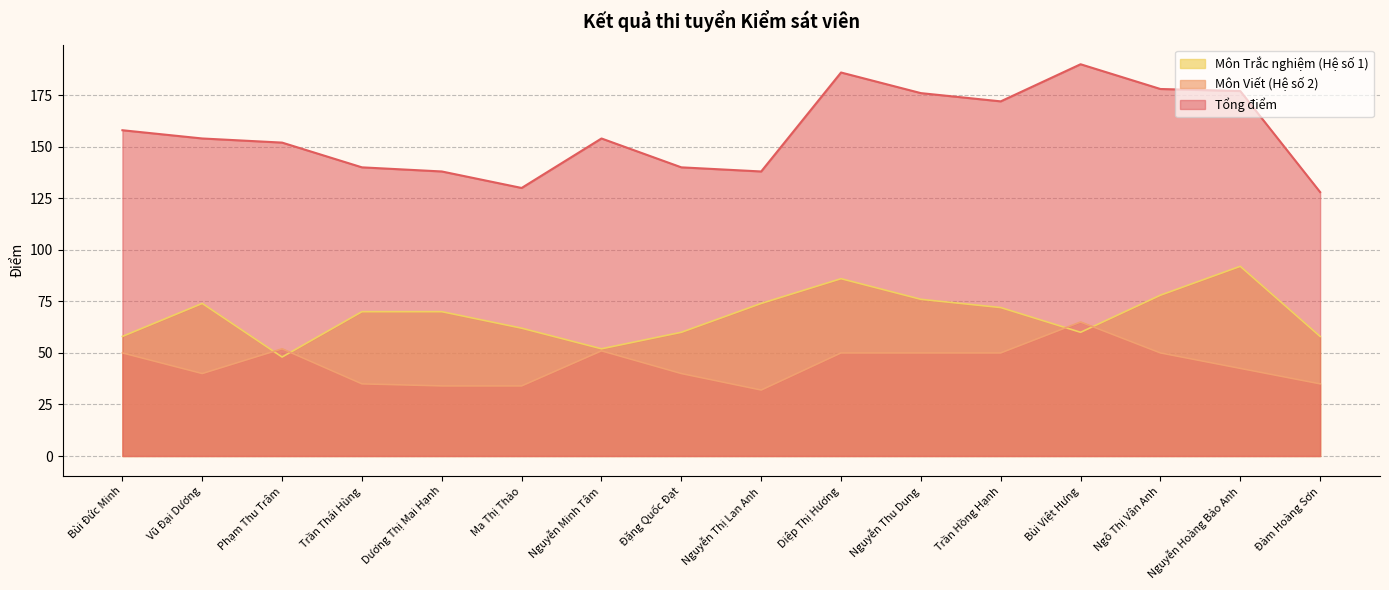

Which has a higher value, Trần Hồng Hạnh or Diệp Thị Hương?

Diệp Thị Hương